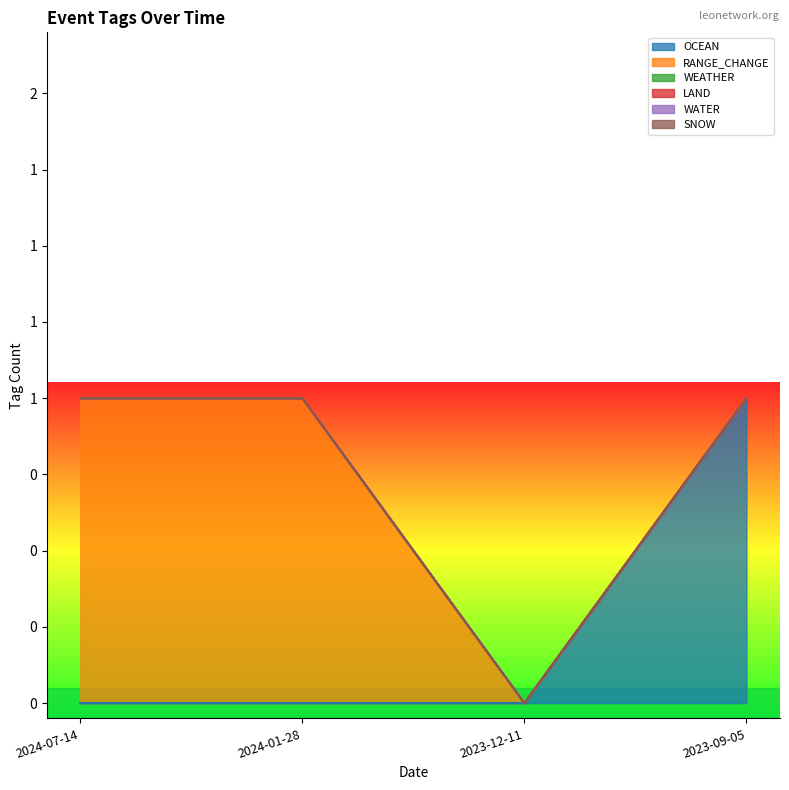

What is the difference between the RANGE_CHANGE values at 2023-09-05 and 2024-01-28?

1